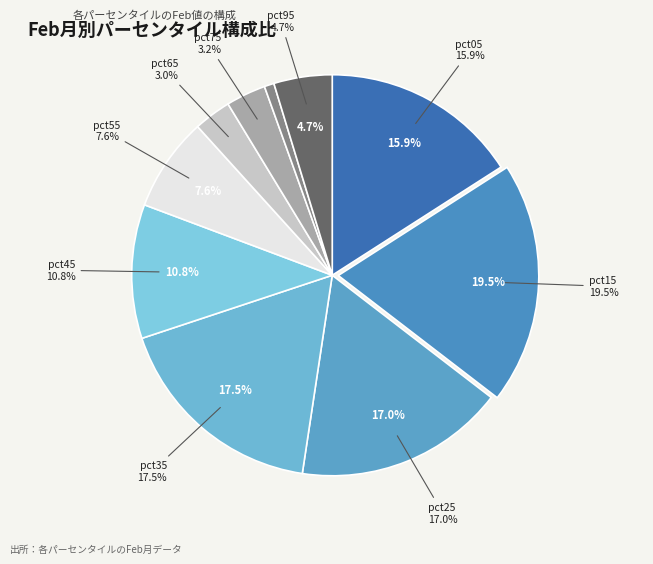

True or false: pct95 accounts for 5% of the total.

True